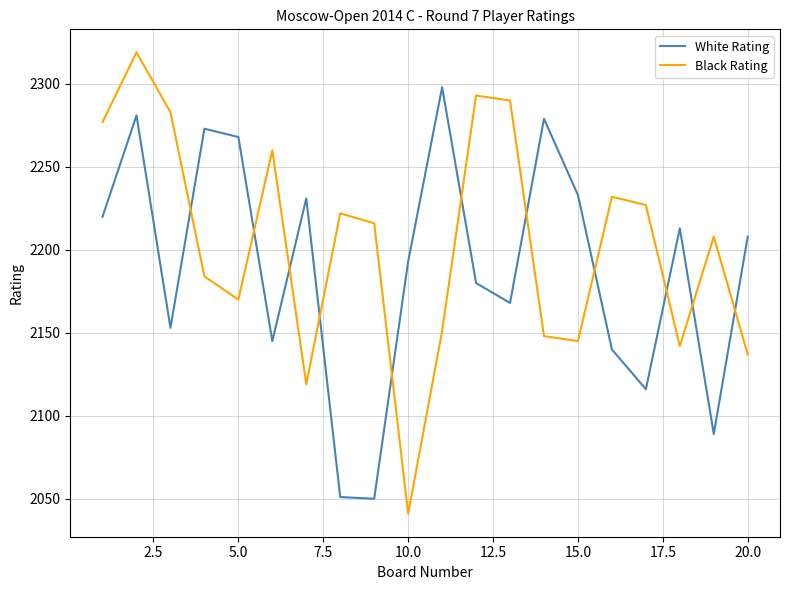

Rank the series by their maximum value, from highest to lowest.

Black Rating, White Rating